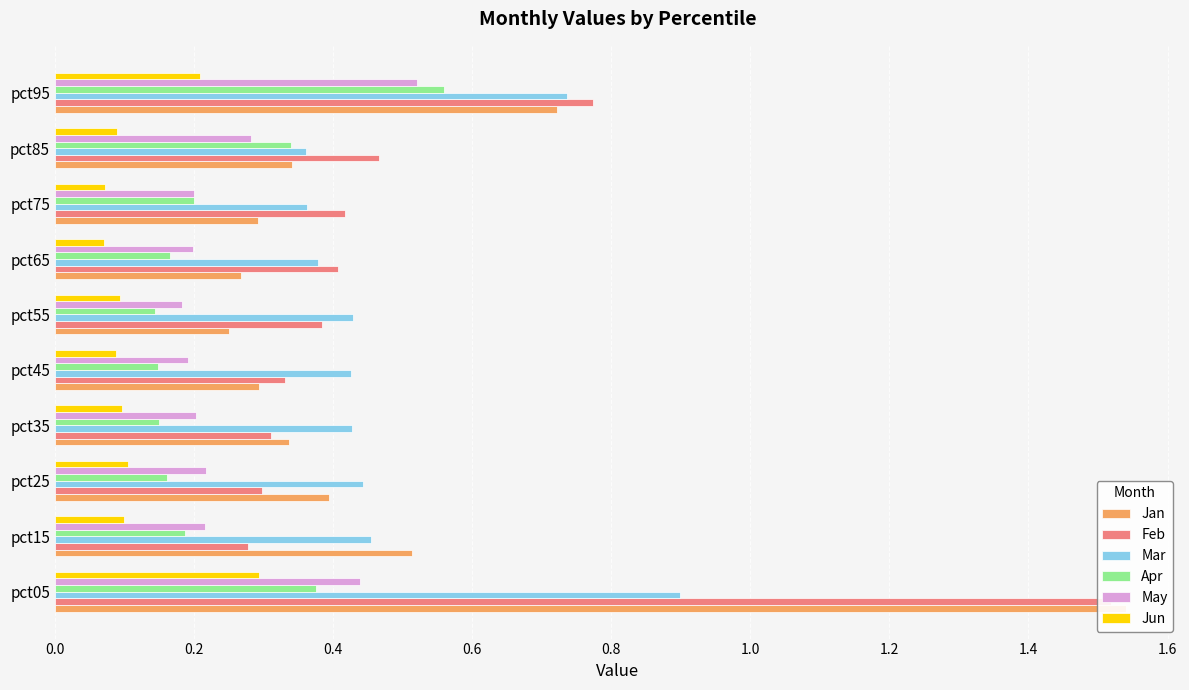

At how many categories does at least one series exceed 1?

1